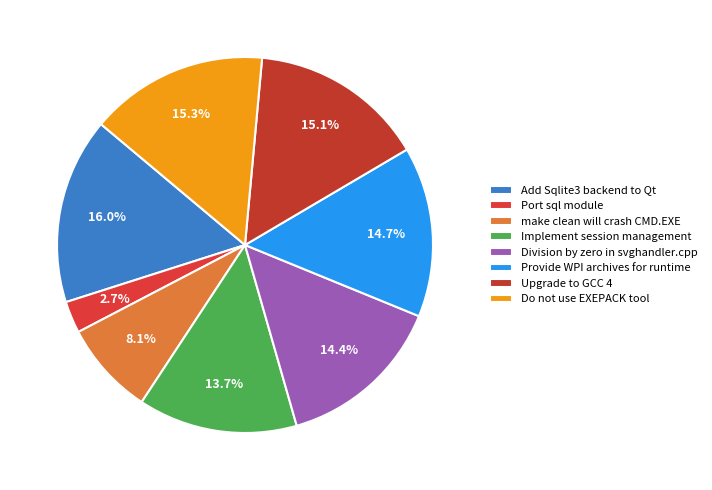

Which has a higher value, Upgrade to GCC 4 or Implement session management?

Upgrade to GCC 4